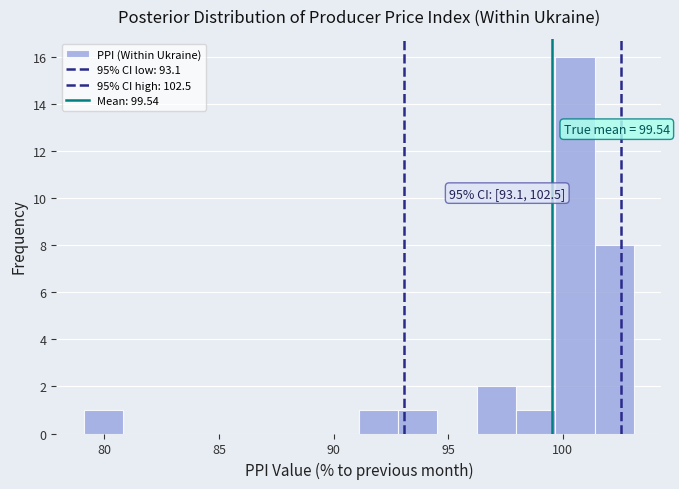

Read against the x-axis, roughly where is the centre of the tallest bar?

100.5